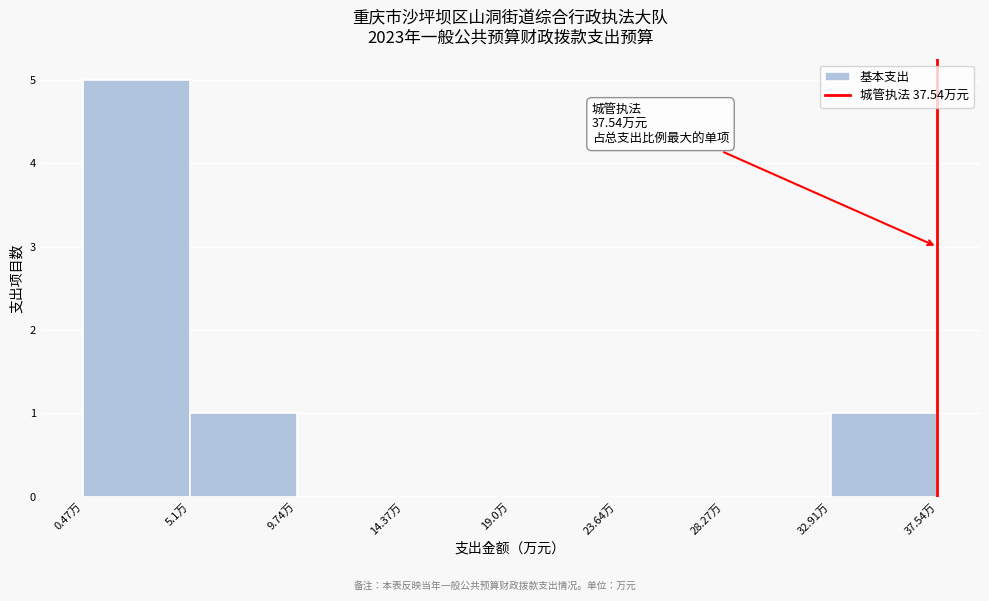

Over which range of the x-axis is the bar tallest?

0.5 to 5.0